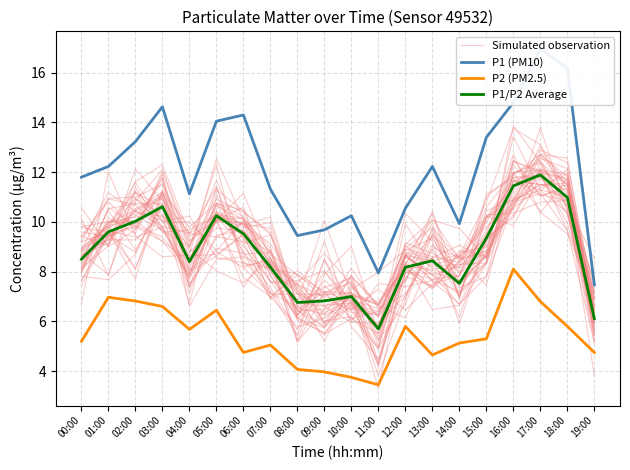

What is the label of the 20th point from the left?

19:00